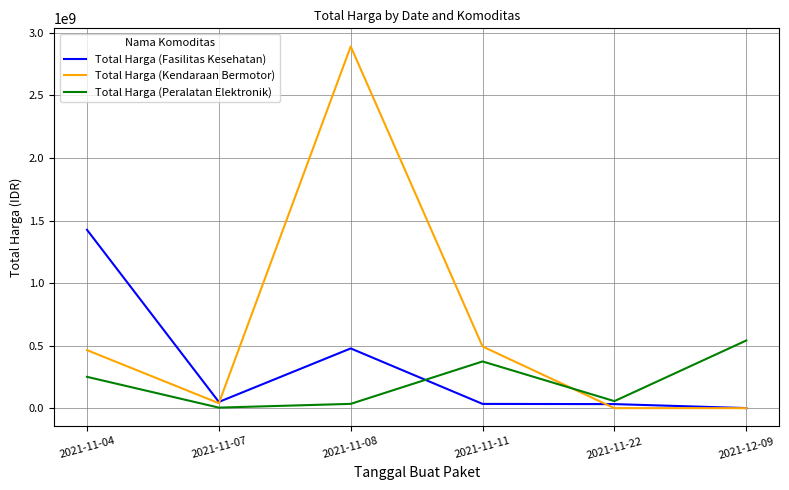

What is the difference between the maximum and minimum values in the Total Harga (Kendaraan Bermotor) series?

2892122000